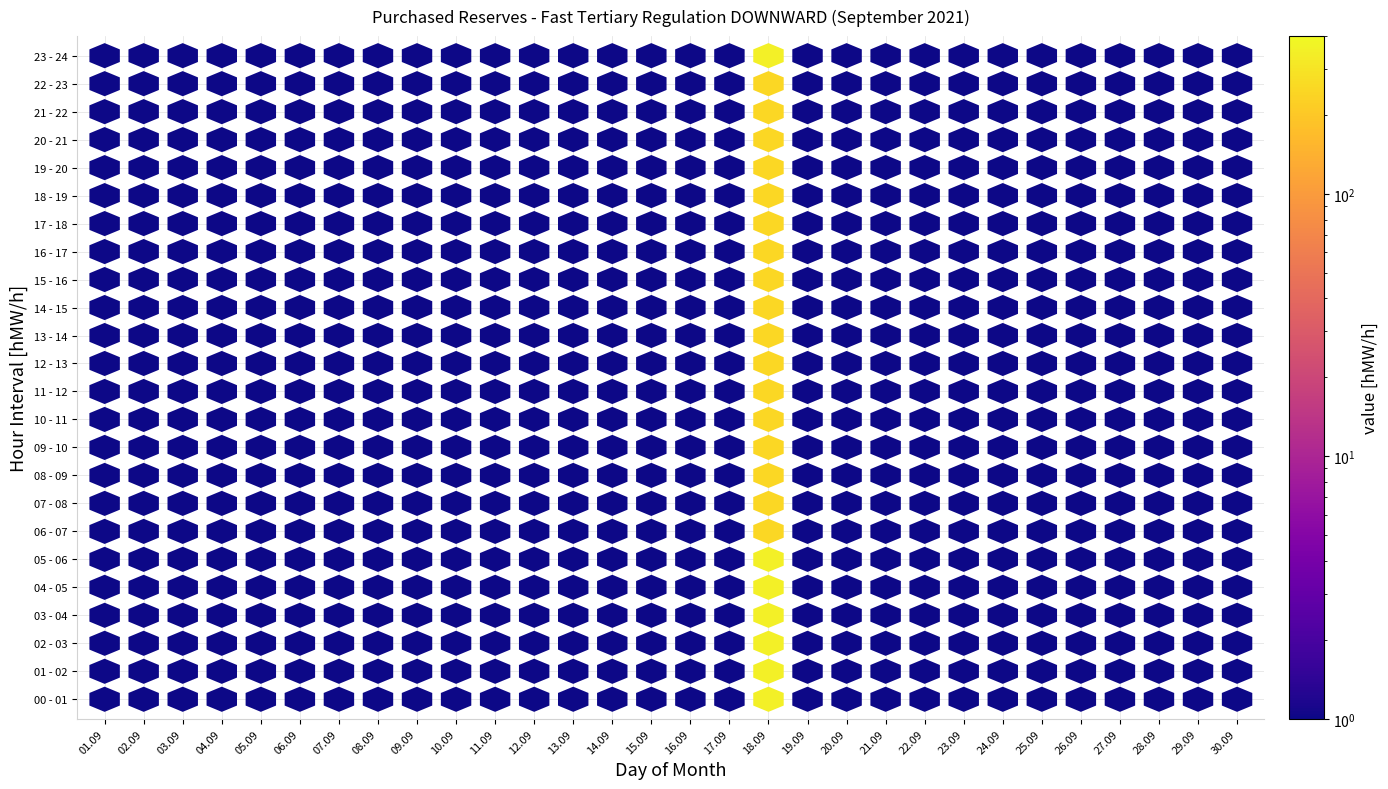

Rank the series at 9 from highest to lowest value.

00 - 01, 01 - 02, 02 - 03, 03 - 04, 04 - 05, 05 - 06, 06 - 07, 07 - 08, 08 - 09, 09 - 10, 10 - 11, 11 - 12, 12 - 13, 13 - 14, 14 - 15, 15 - 16, 16 - 17, 17 - 18, 18 - 19, 19 - 20, 20 - 21, 21 - 22, 22 - 23, 23 - 24